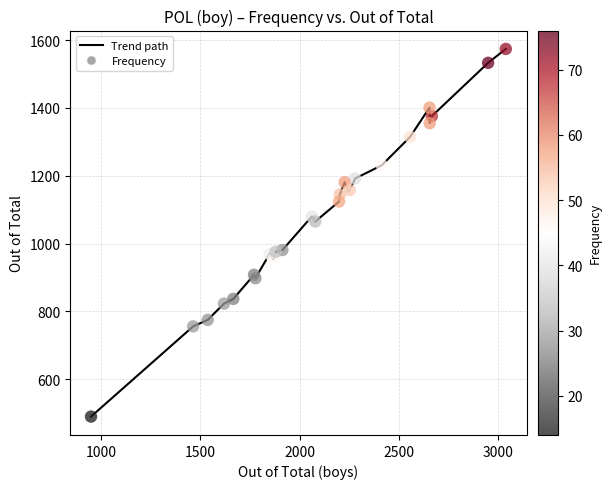

What is the smallest value displayed?

490